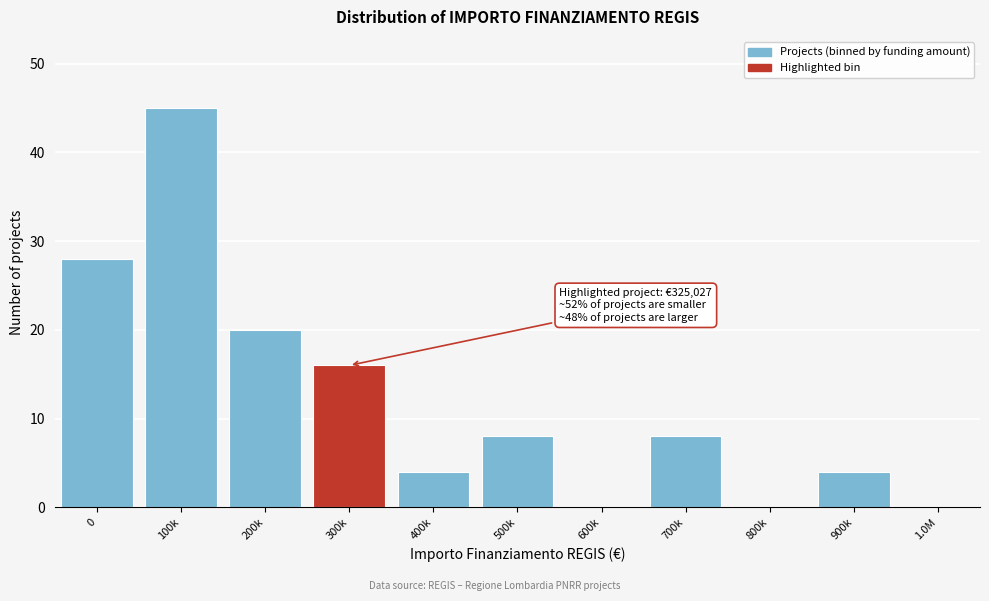

Reading left to right, list all the values displayed in this chart.

0=28	100k=45	200k=20	300k=16	400k=4	500k=8	600k=0	700k=8	800k=0	900k=4	1.0M=0